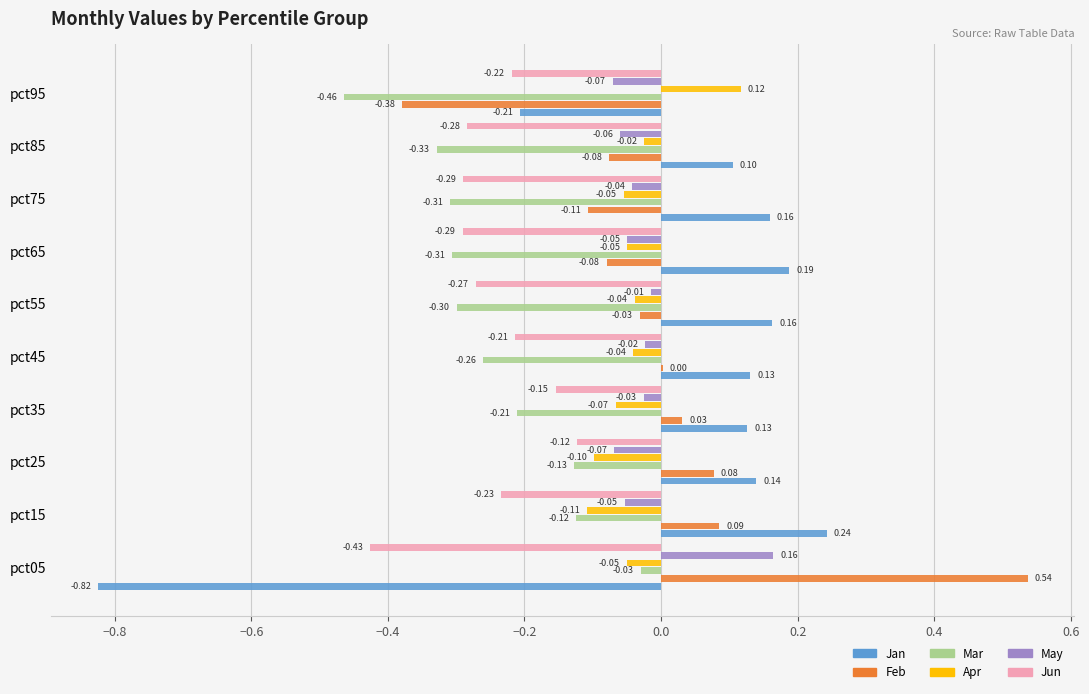

At which category is the sum across all series the highest?

pct15